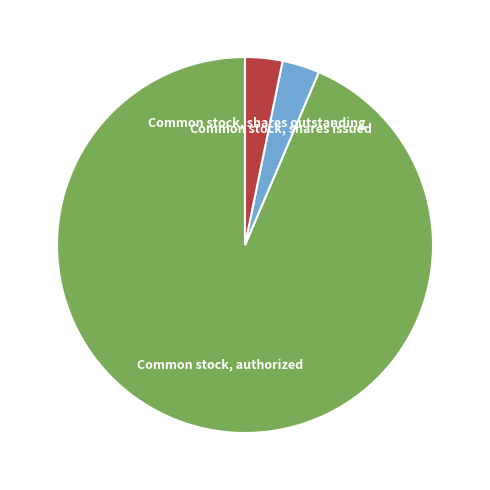

True or false: Common stock, authorized accounts for 94% of the total.

True